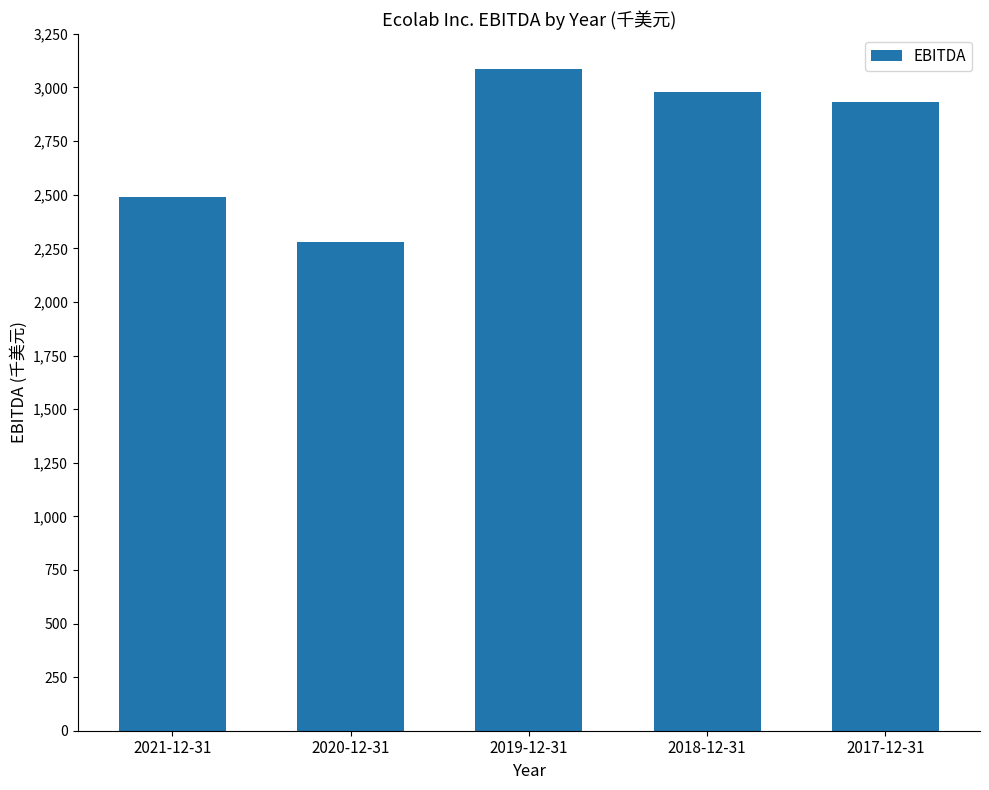

The chart shows a value of 2980100 at 2018-12-31. True or false?

True